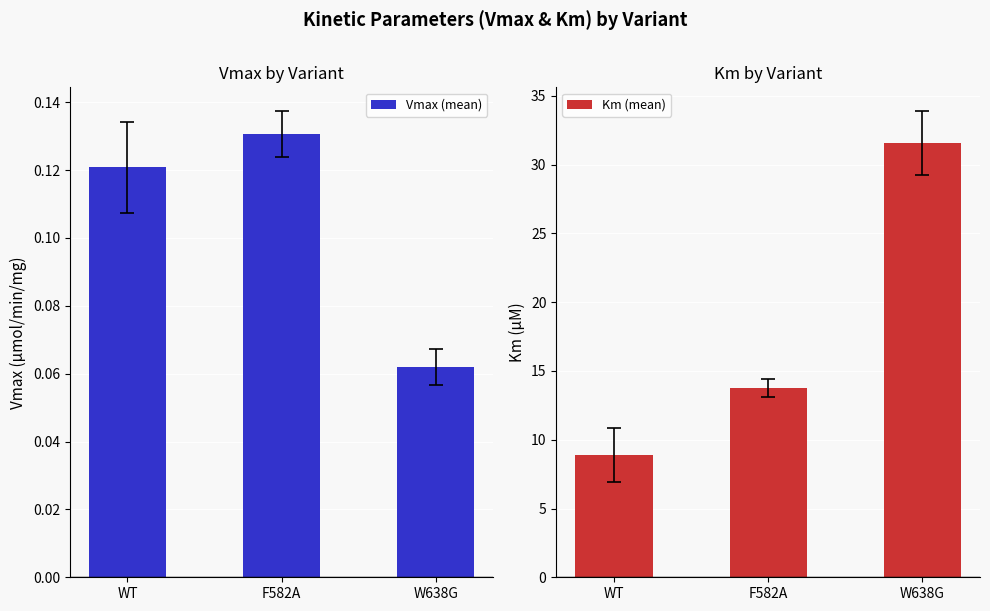

The value of Vmax (mean) at W638G is 0.1. True or false?

True